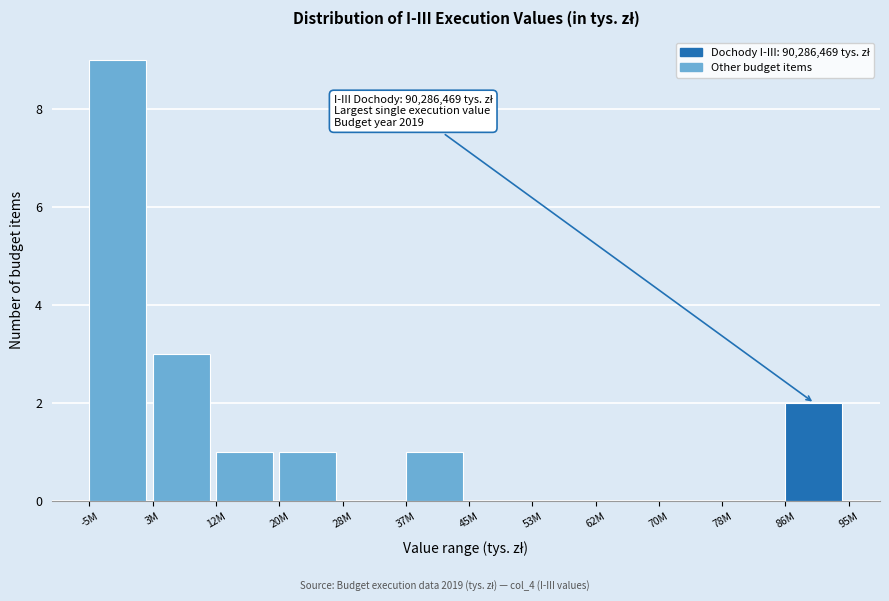

Reading left to right, extract all data points from this chart.

-5M=9	3M=3	12M=1	20M=1	28M=0	37M=1	45M=0	53M=0	62M=0	70M=0	78M=0	86M=2